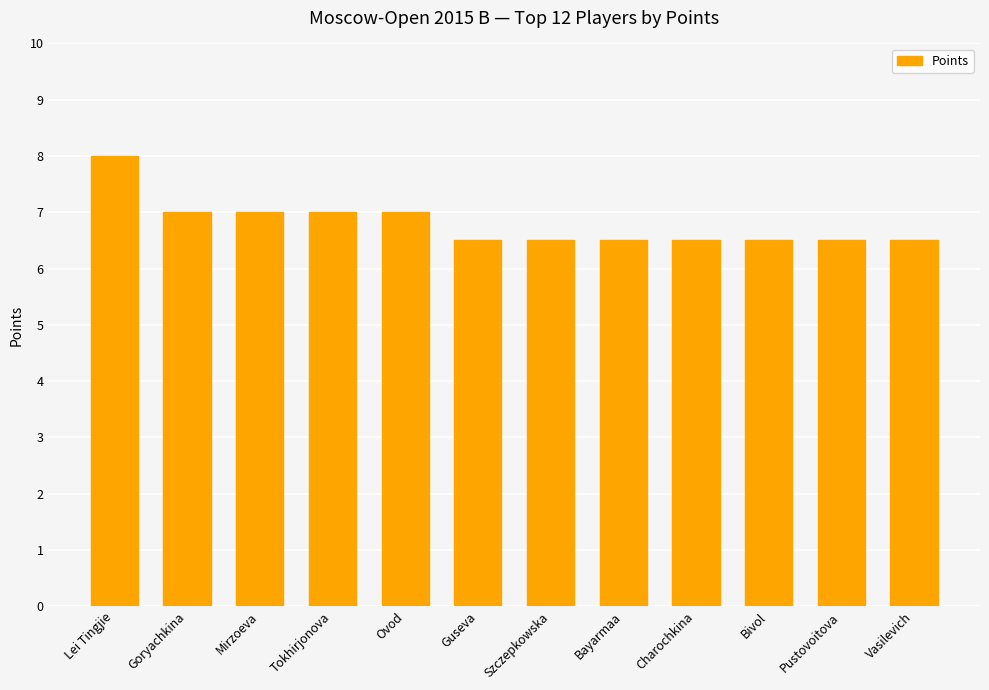

What is the difference between the maximum and minimum values?

1.5